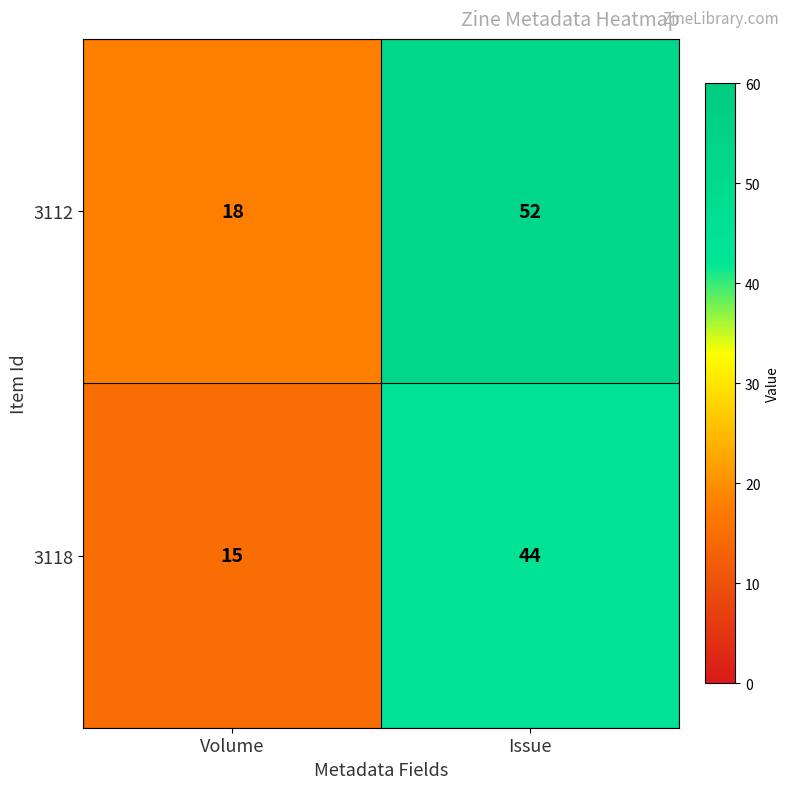

What is the approximate value of 3112 at Volume, to the nearest 5?

20